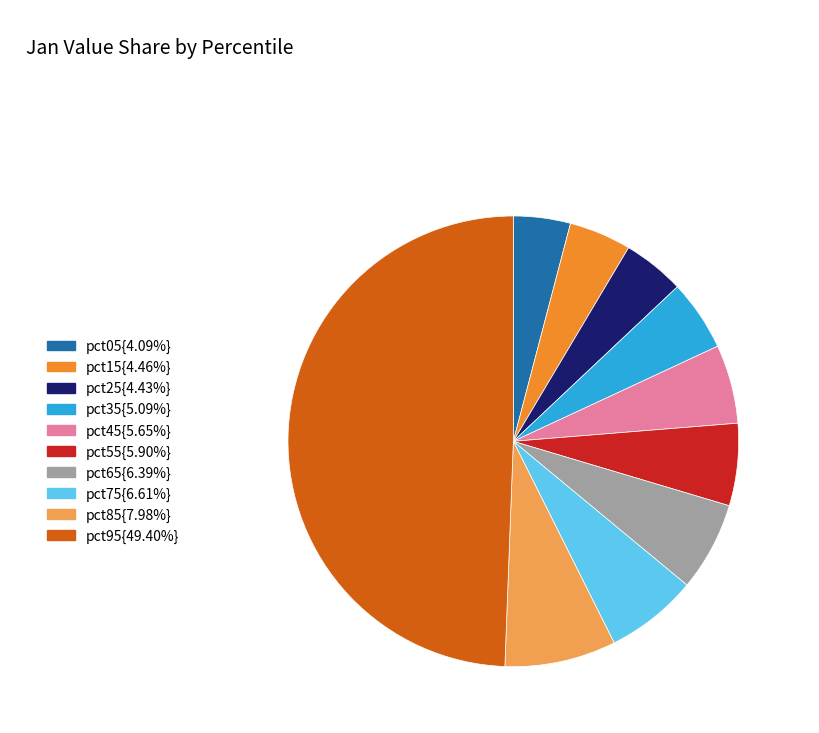

To the nearest percent, what is the average slice percentage?

10%